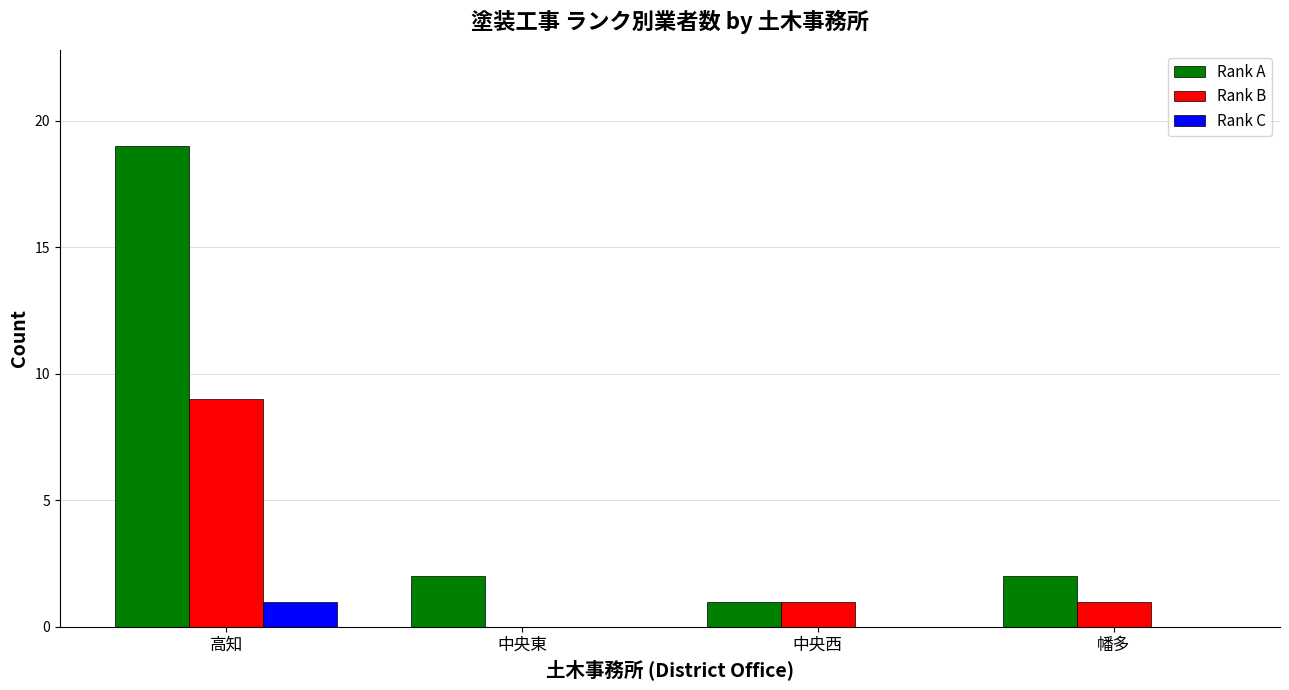

Is it true that Rank A equals 1 at 中央西?

True